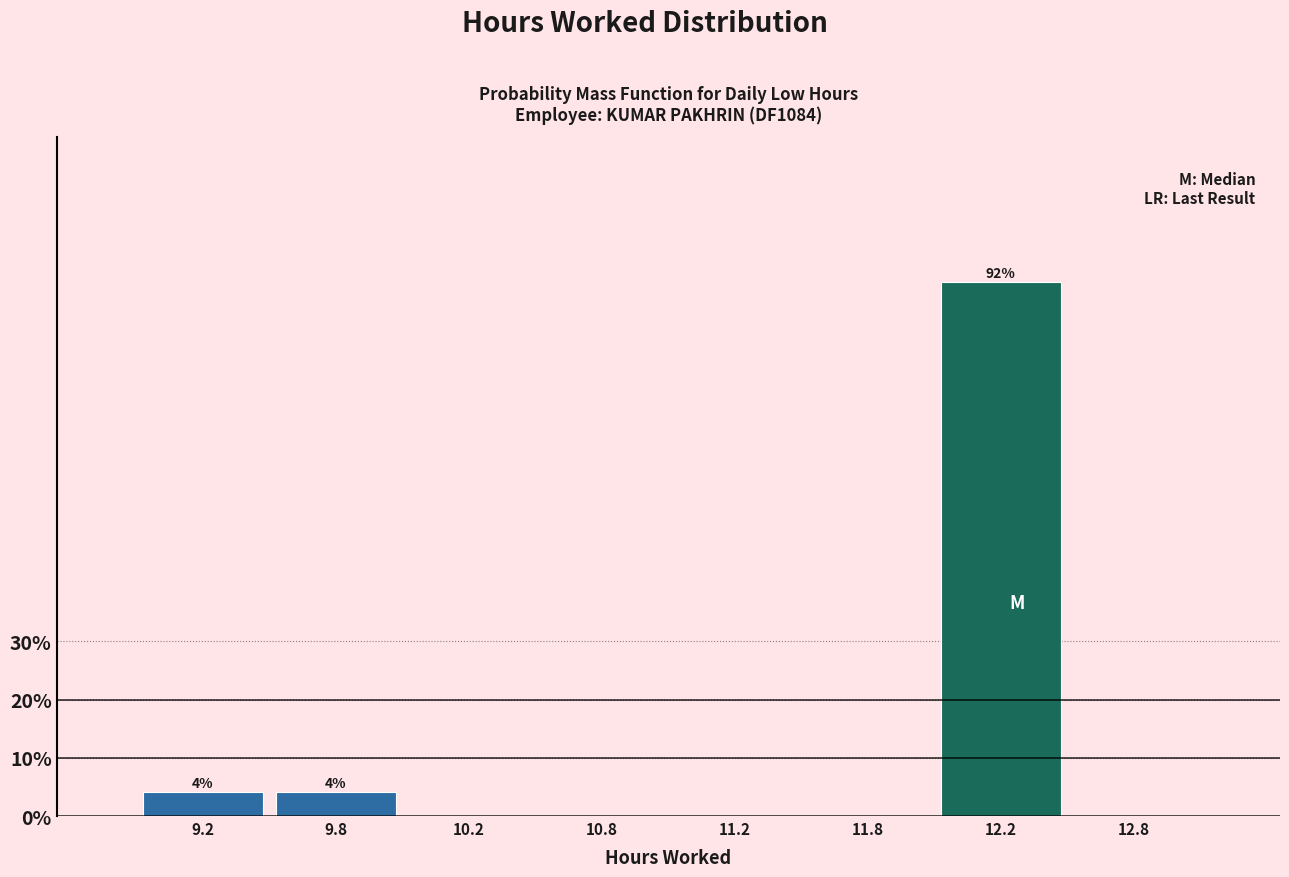

Reading left to right, transcribe all the data shown in this chart.

9.2=4.2	9.8=4.2	10.2=0.0	10.8=0.0	11.2=0.0	11.8=0.0	12.2=91.7	12.8=0.0